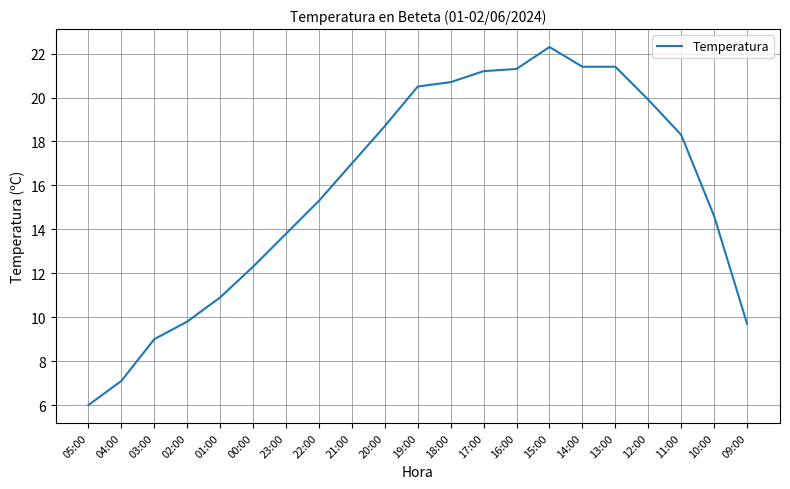

Is it true that the value at 15:00 is 5.2?

False